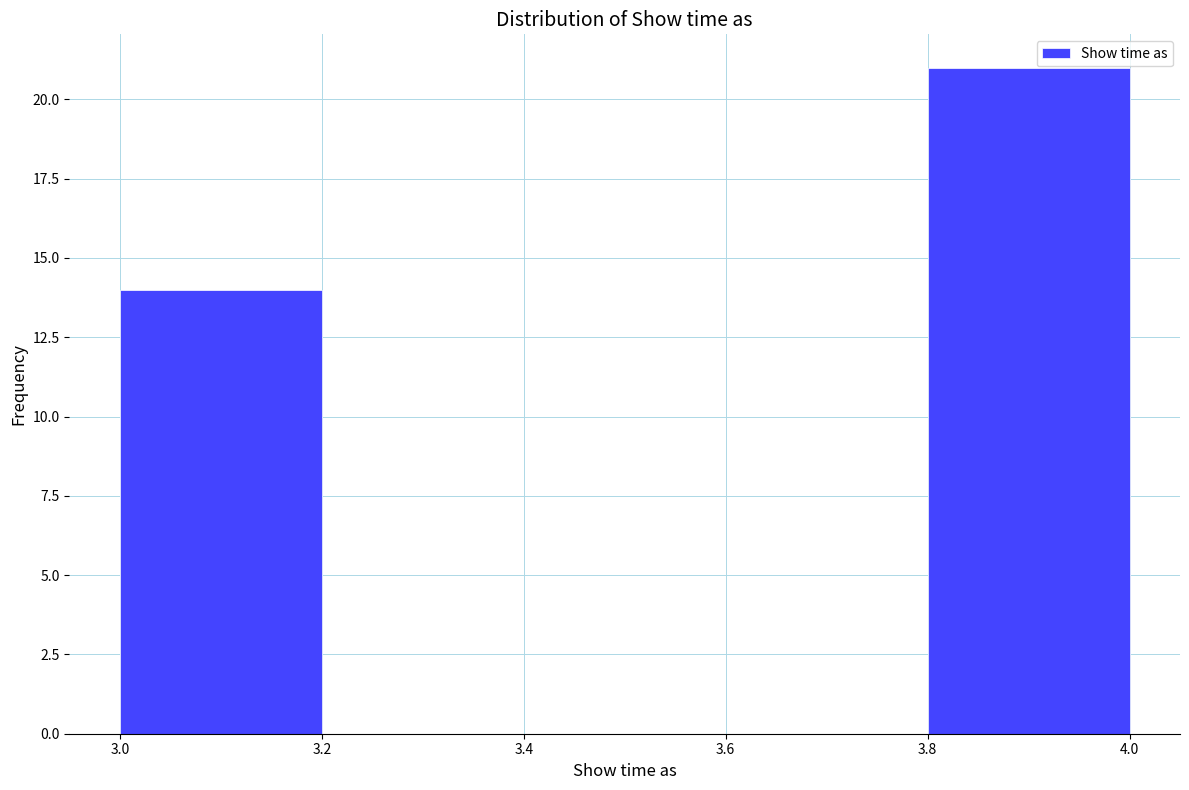

Over which range of the x-axis is the bar tallest?

3.8 to 4.0